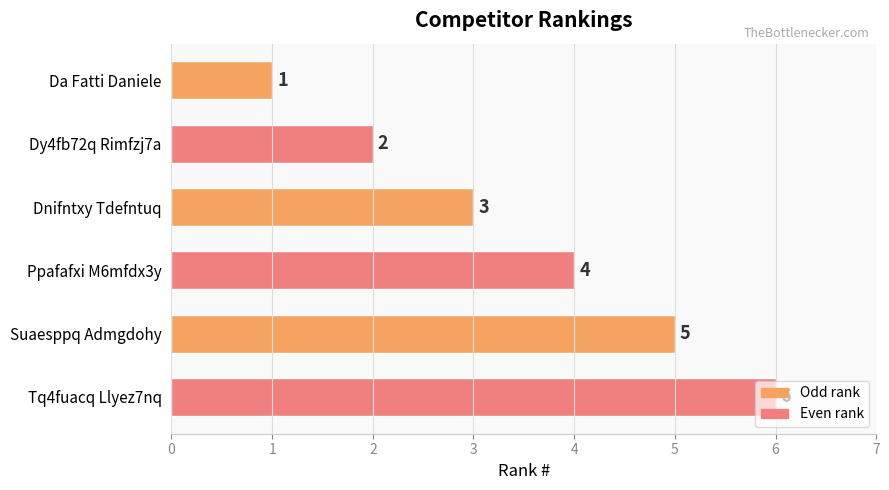

The chart shows a value of 4 at Ppafafxi M6mfdx3y. True or false?

True